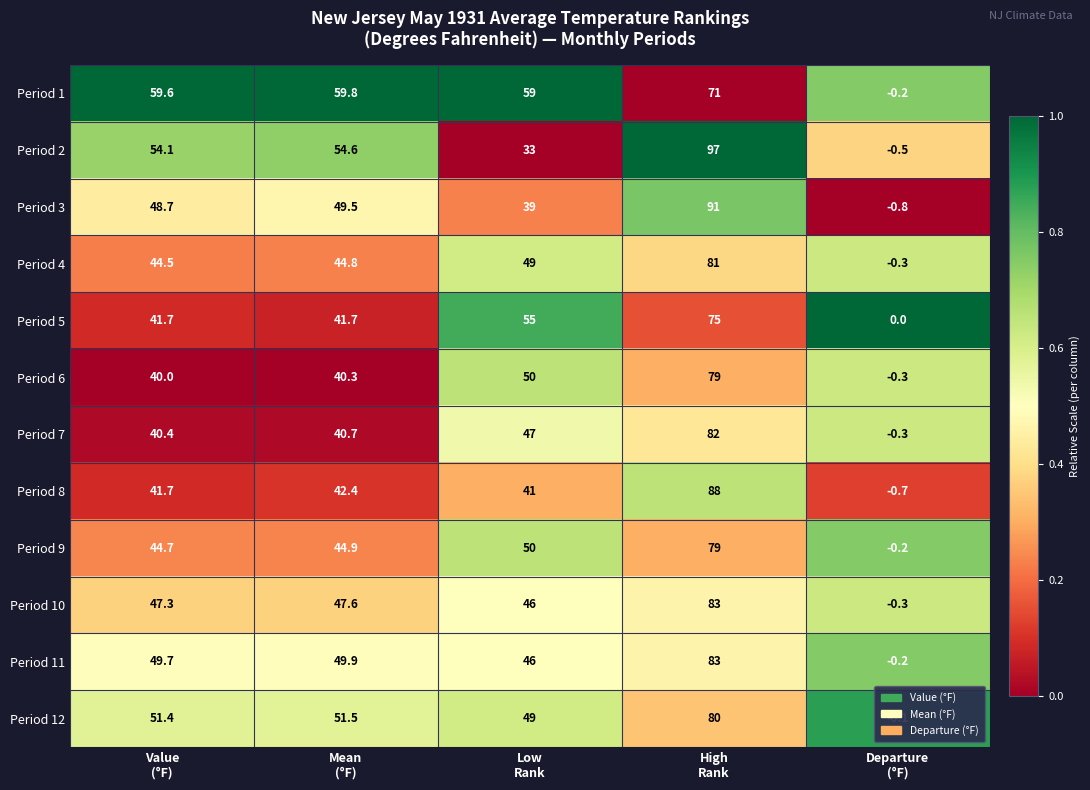

Which series has the largest total across all categories?

Period 1